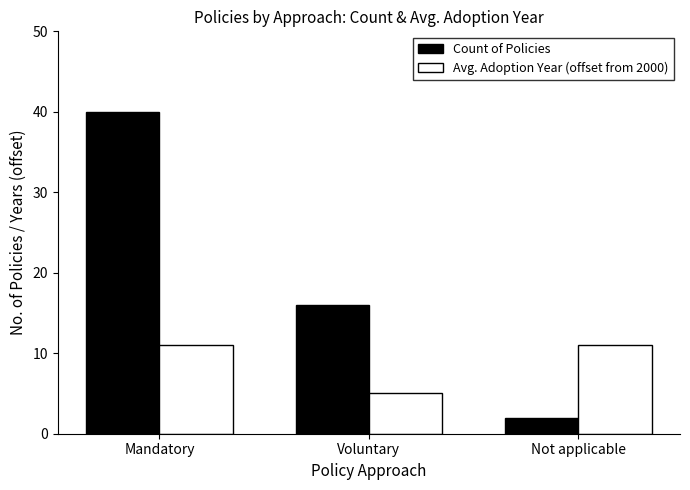

True or false: Avg. Adoption Year (offset from 2000) has a value of 19 at Mandatory.

False